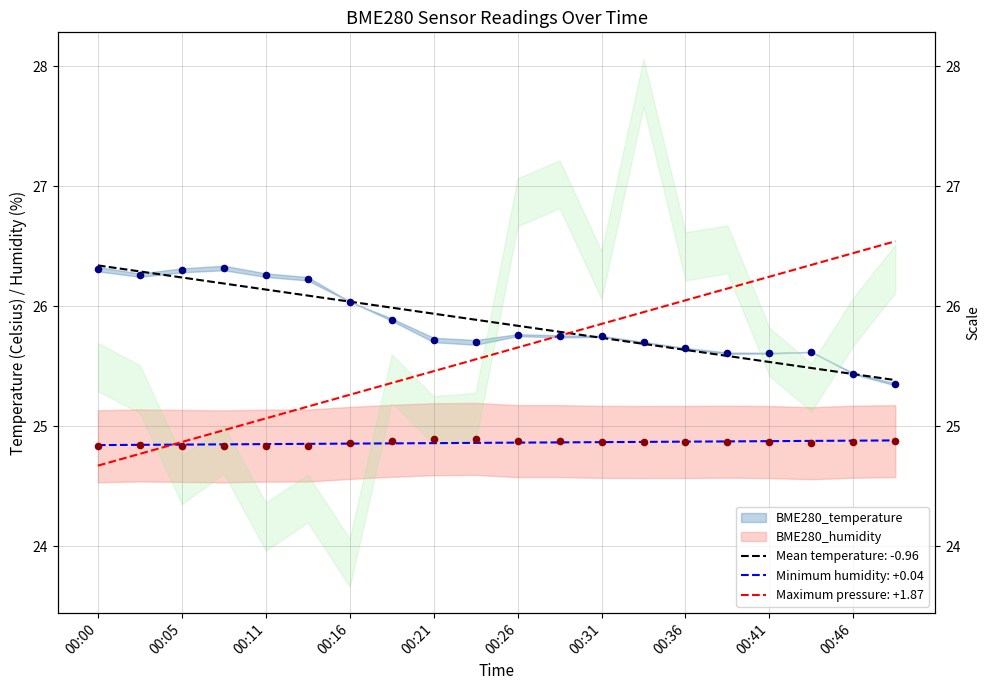

Which series has the largest Y range (max minus min)?

BME280_temperature